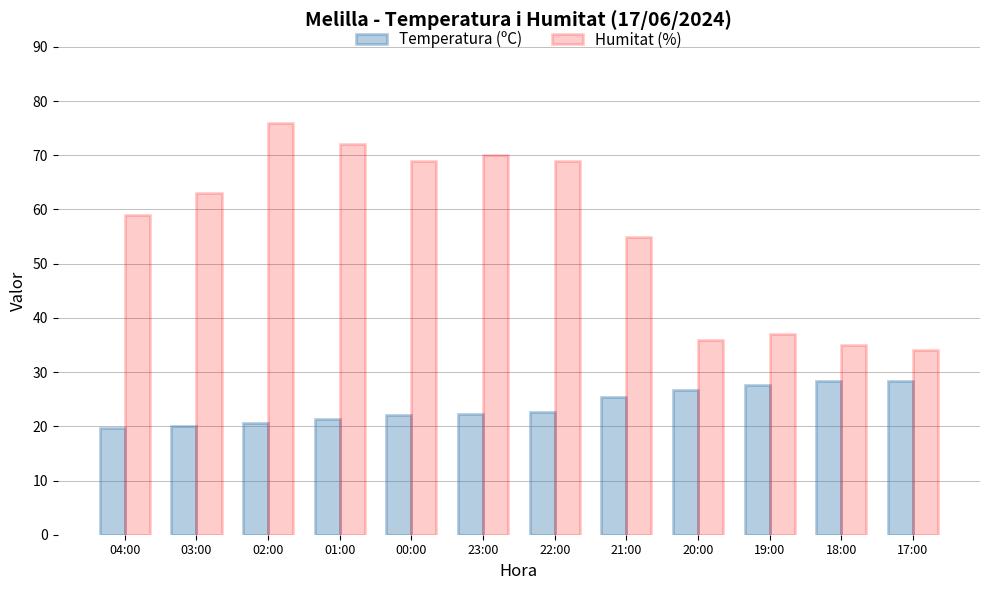

The Temperatura (ºC) series shows 17.3 at 17:00. True or false?

False